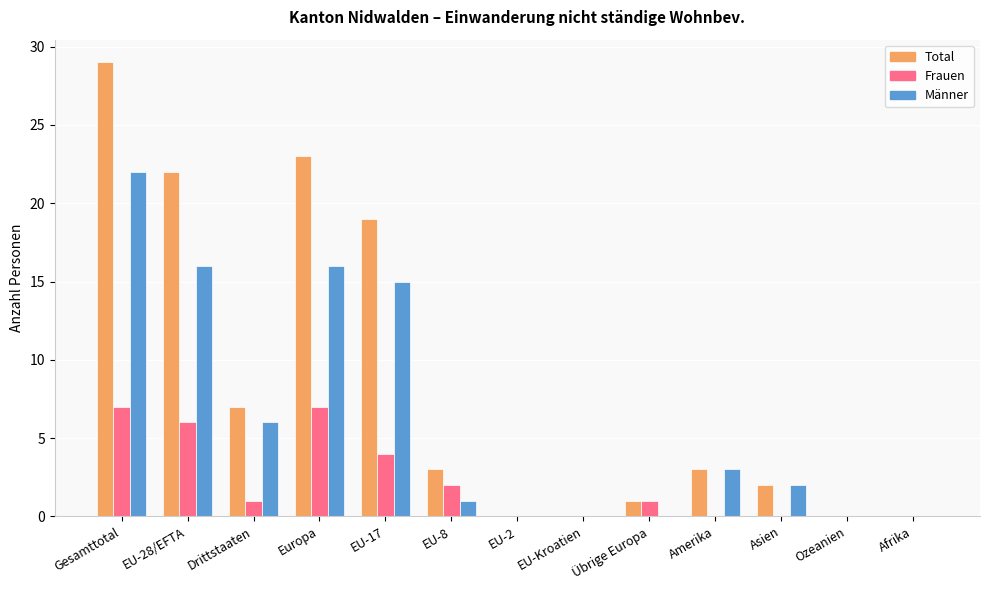

Where is Männer nearest to the value 11?

EU-17